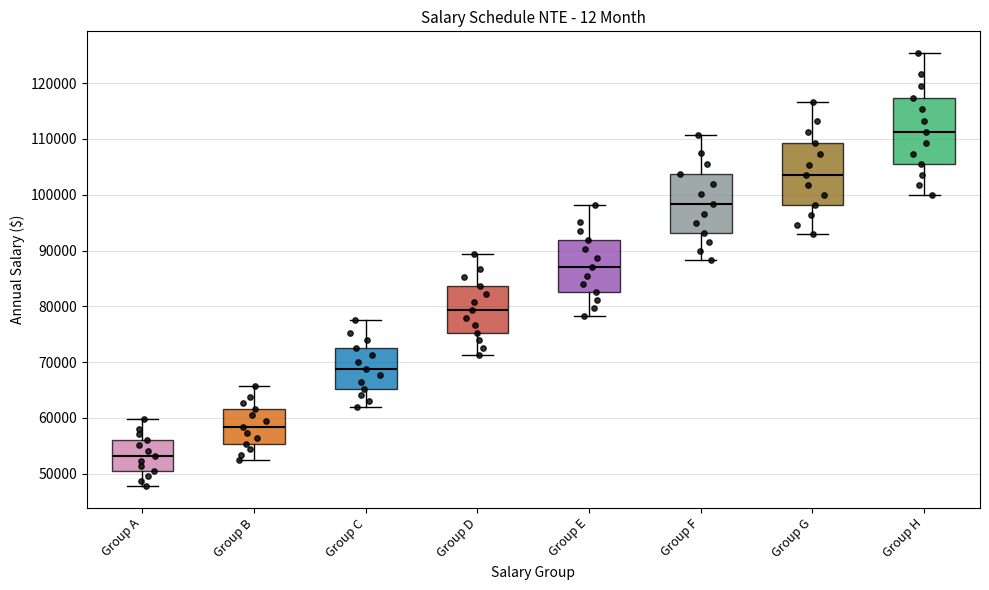

Reading left to right, read every box against the y-axis: the position of its median line, the range the box covers, and the ends of its whiskers. The values are not printed on the chart, so give them approximately, as read against the axis.

Group A: median 53000, box 50000 to 56000, whiskers 48000 to 60000
Group B: median 58000, box 55000 to 62000, whiskers 52000 to 66000
Group C: median 69000, box 65000 to 73000, whiskers 62000 to 78000
Group D: median 79000, box 75000 to 84000, whiskers 71000 to 89000
Group E: median 87000, box 83000 to 92000, whiskers 78000 to 98000
Group F: median 98000, box 93000 to 104000, whiskers 88000 to 111000
Group G: median 104000, box 98000 to 109000, whiskers 93000 to 117000
Group H: median 111000, box 105000 to 117000, whiskers 100000 to 125000